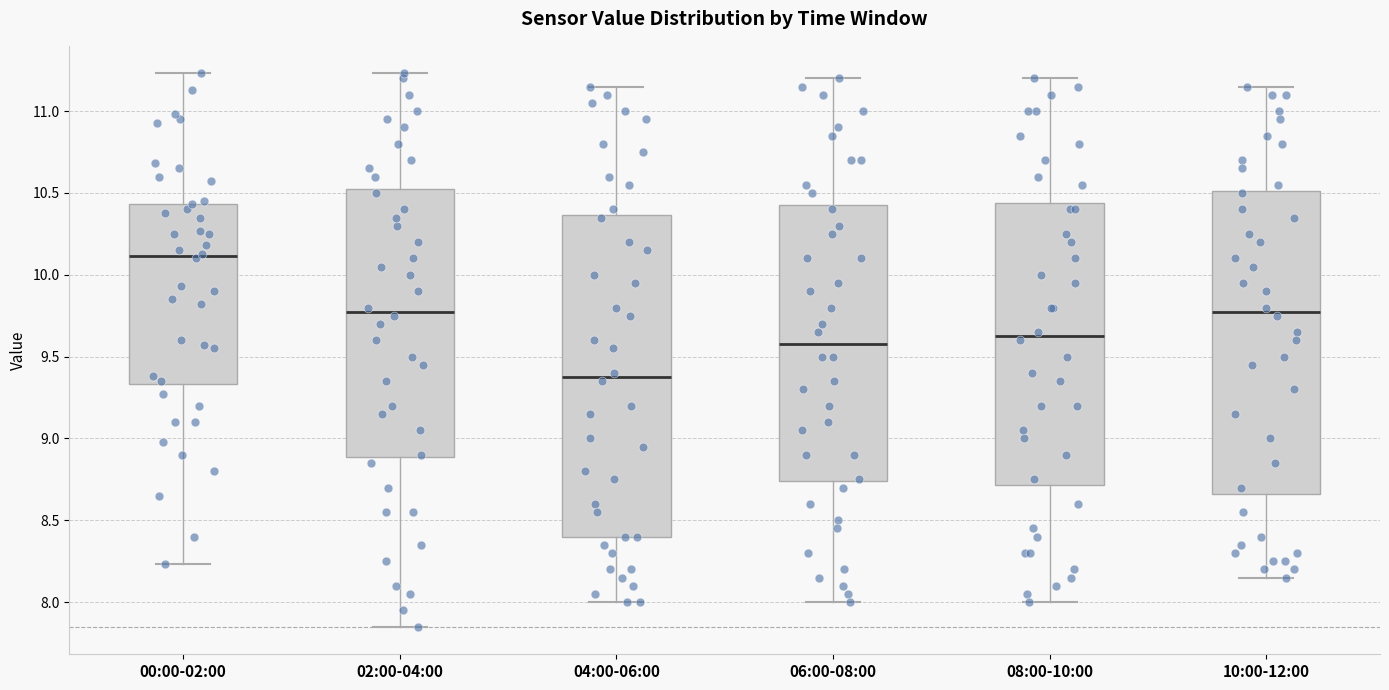

Which box's median line is the highest?

00:00-02:00